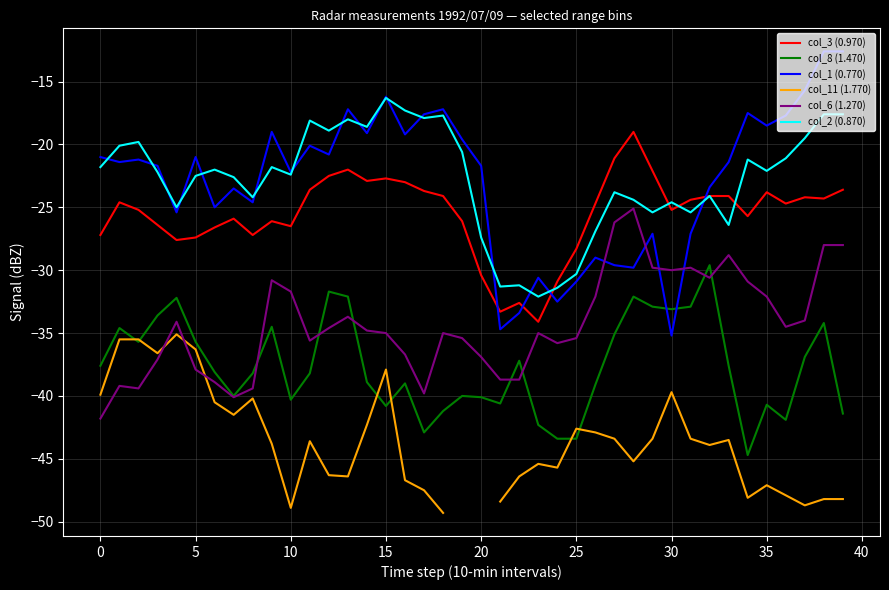

Which series has the largest total across all categories?

col_2 (0.870)